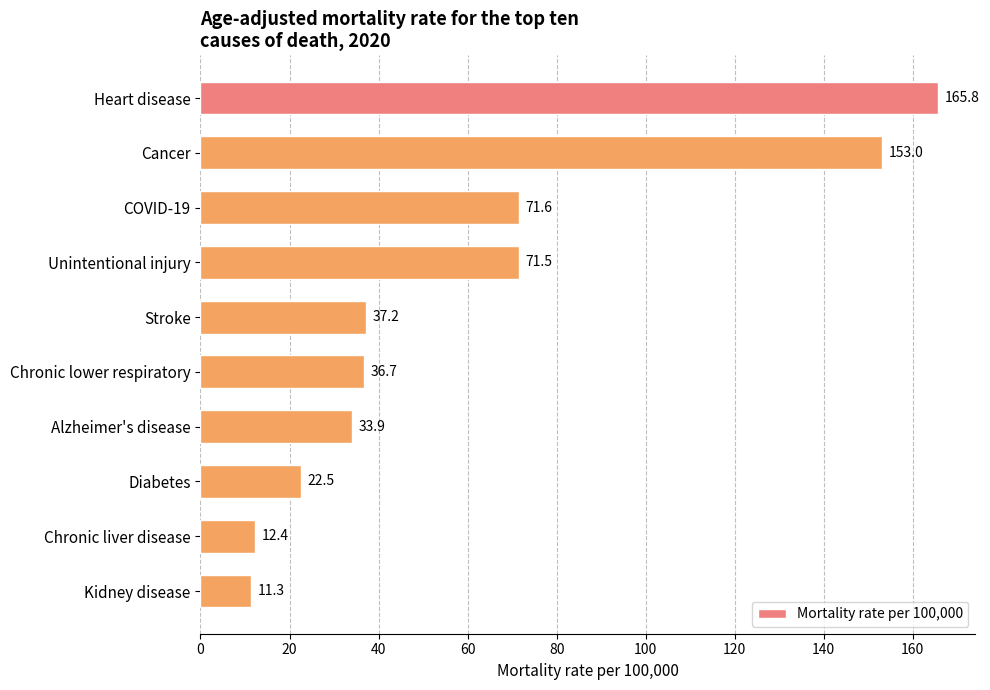

How many bars are there in total?

10